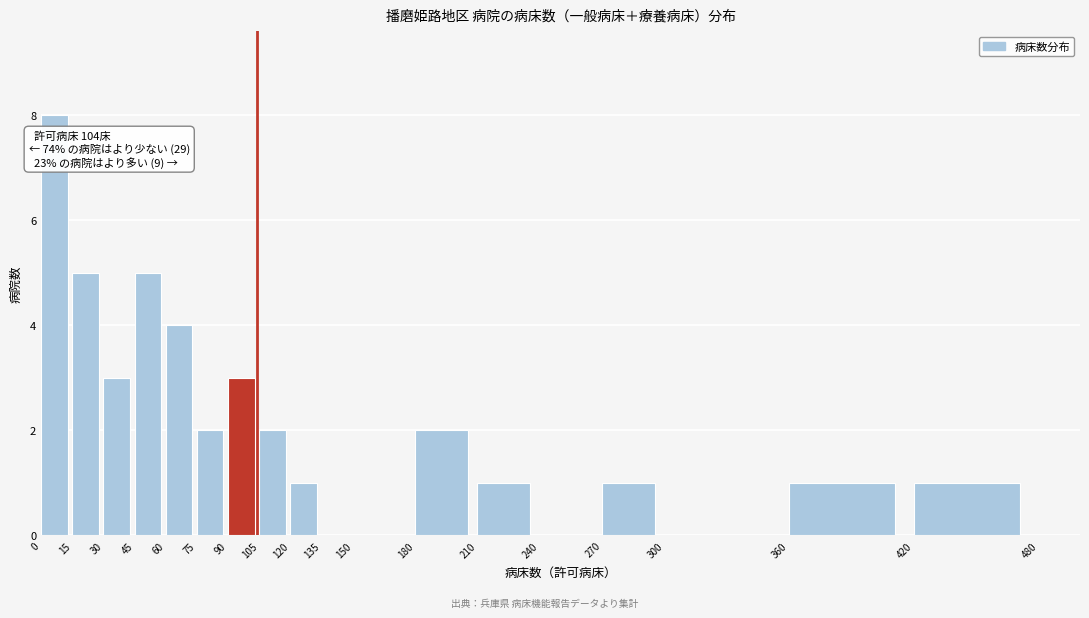

Over which range of the x-axis is the bar tallest?

0 to 15